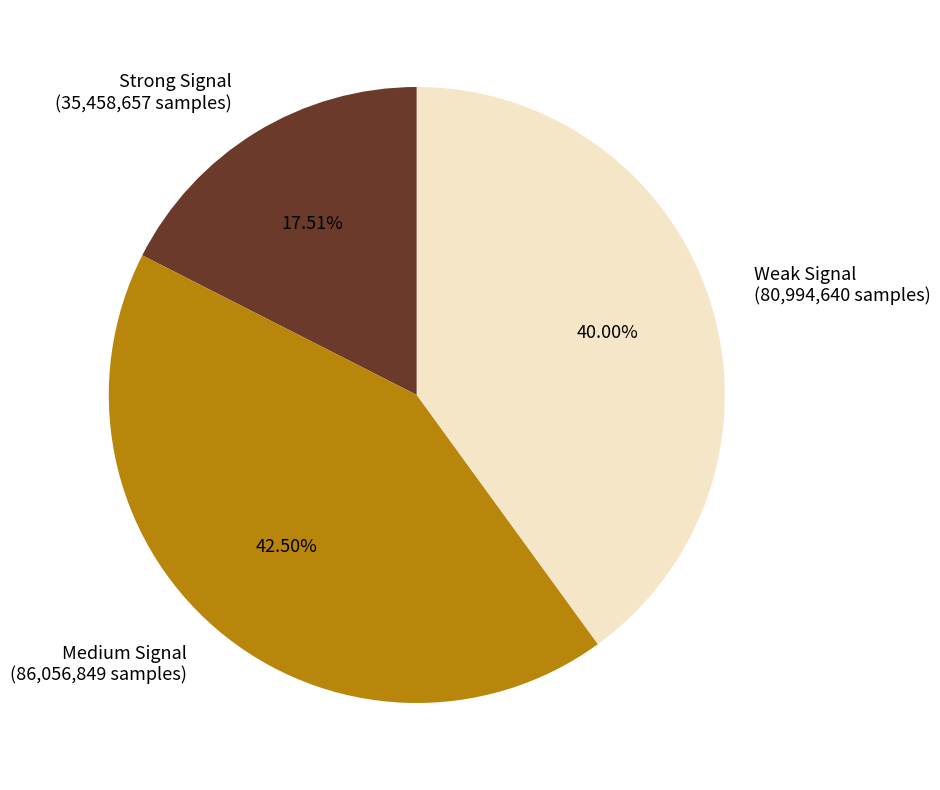

Is there any slice that represents more than half of the pie?

No